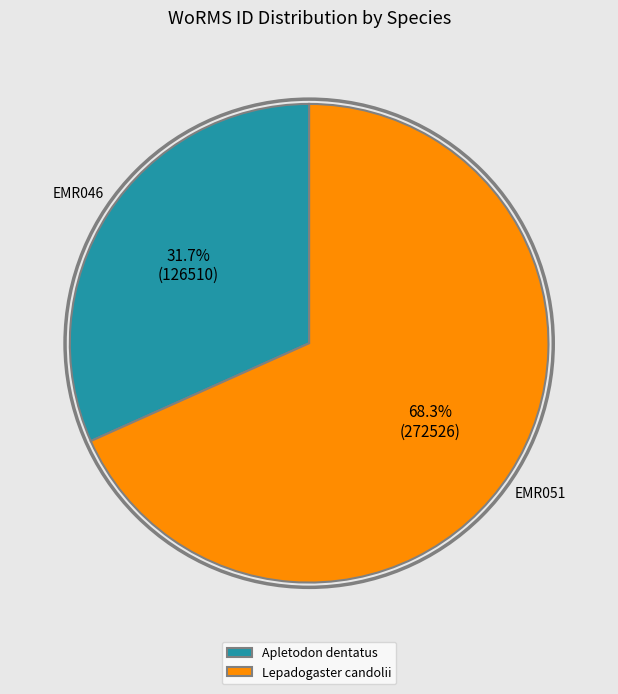

To the nearest percent, what percentage of the pie is Apletodon dentatus?

32%